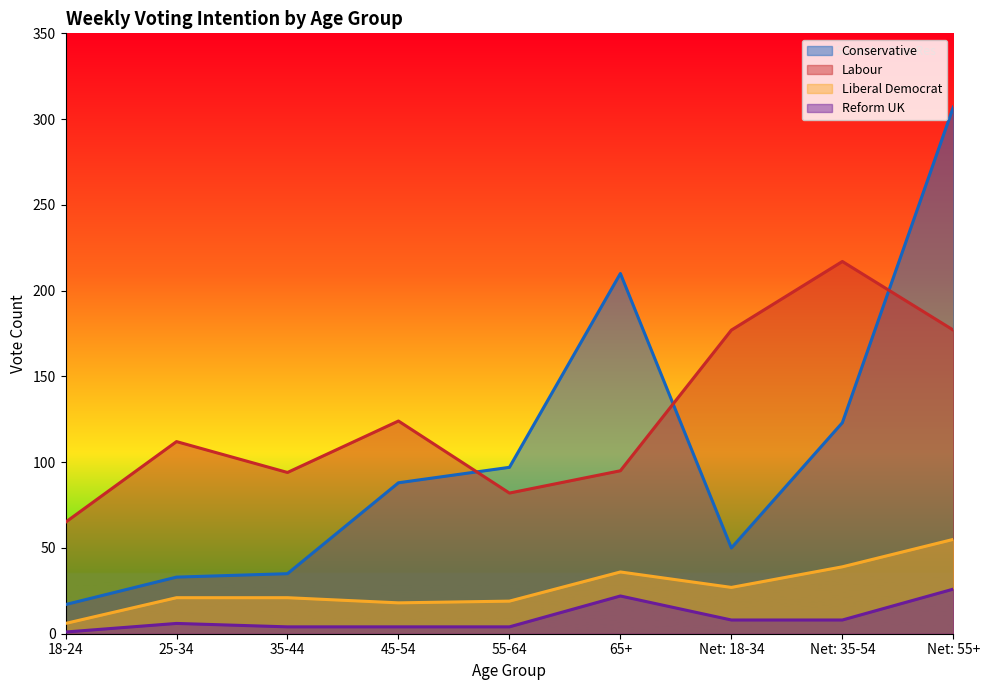

Does the chart display data point markers on the line(s)?

No